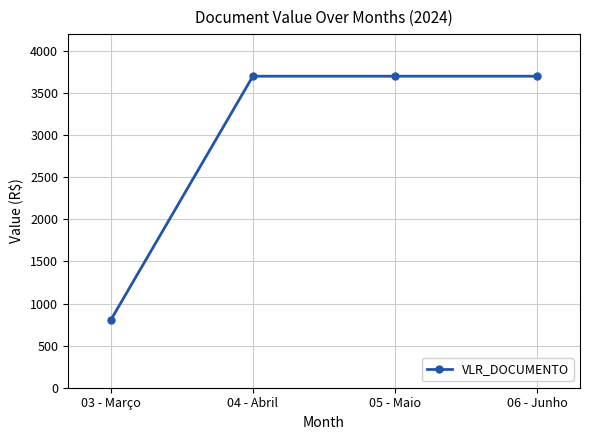

What is the label of the 4th point from the right?

03 - Março